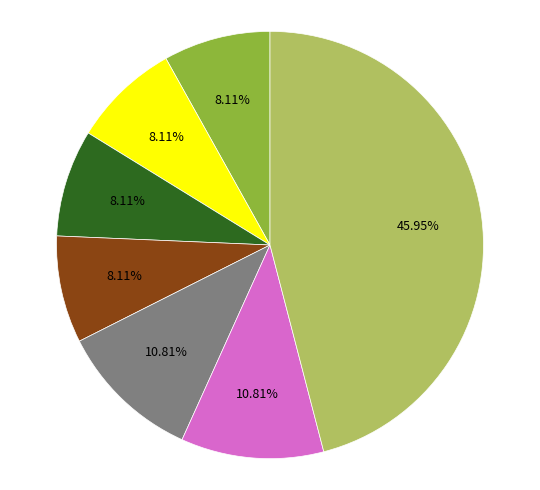

To the nearest percent, what is the difference between the largest and smallest slice percentages?

38%